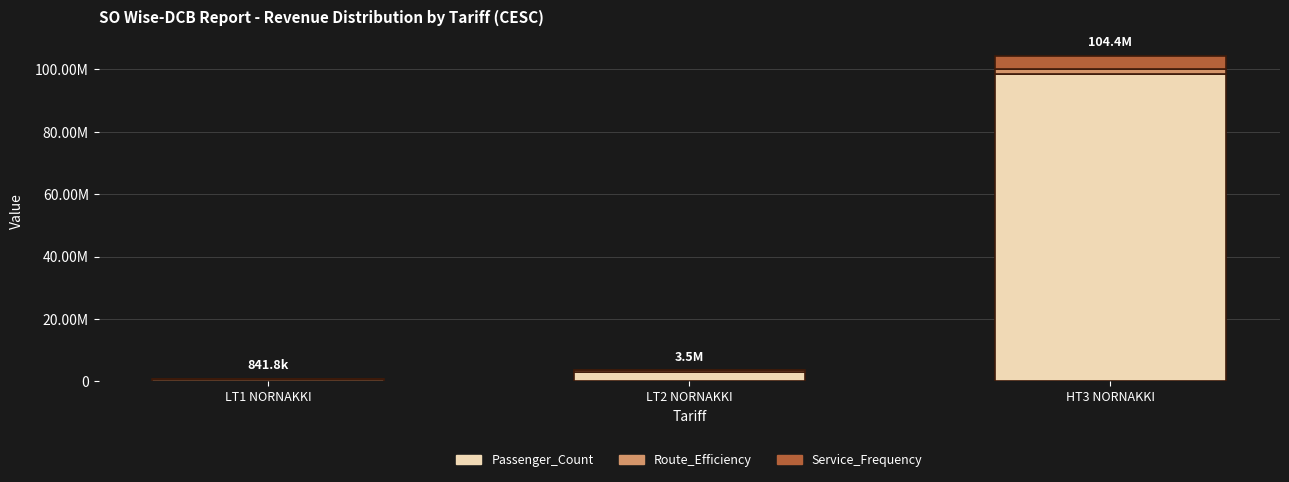

At which label is Passenger_Count closest to 49578201?

LT2 NORNAKKI